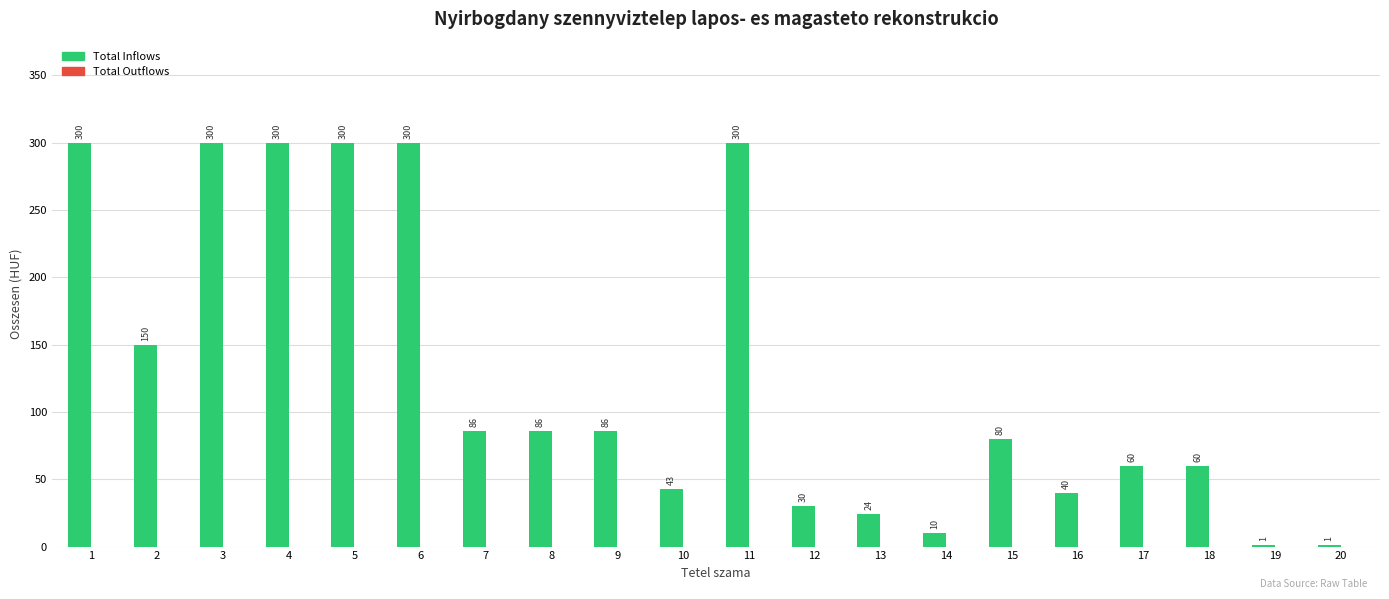

Are the bars horizontal?

No